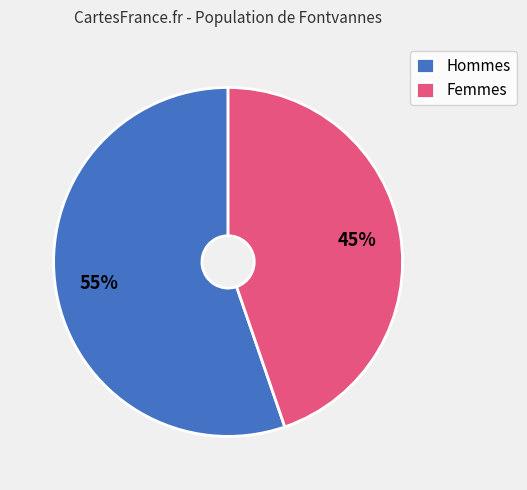

What is the largest slice in the pie chart?

Hommes